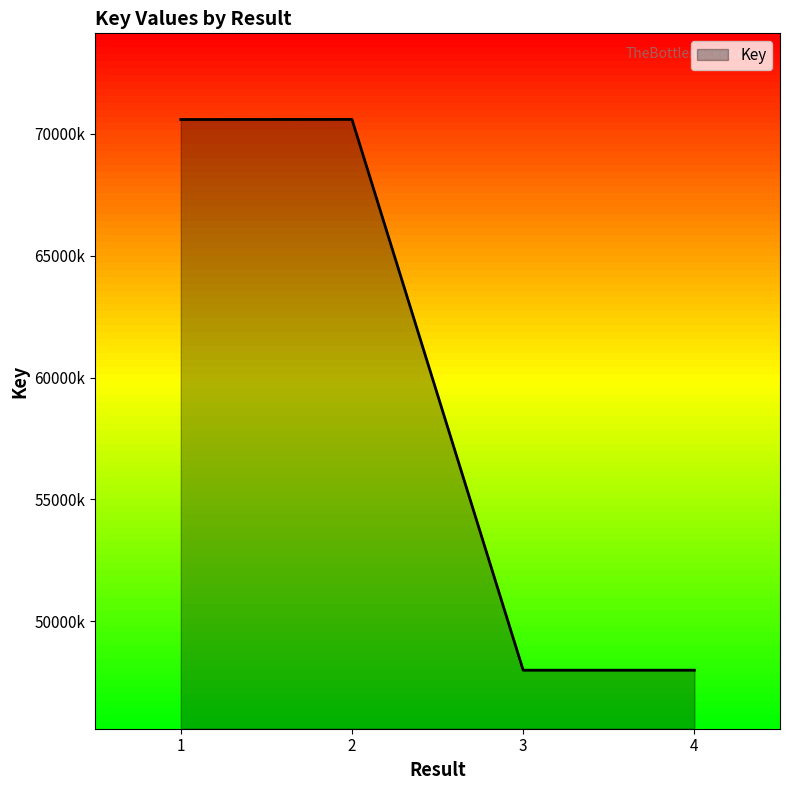

Does the chart display data point markers on the line(s)?

No